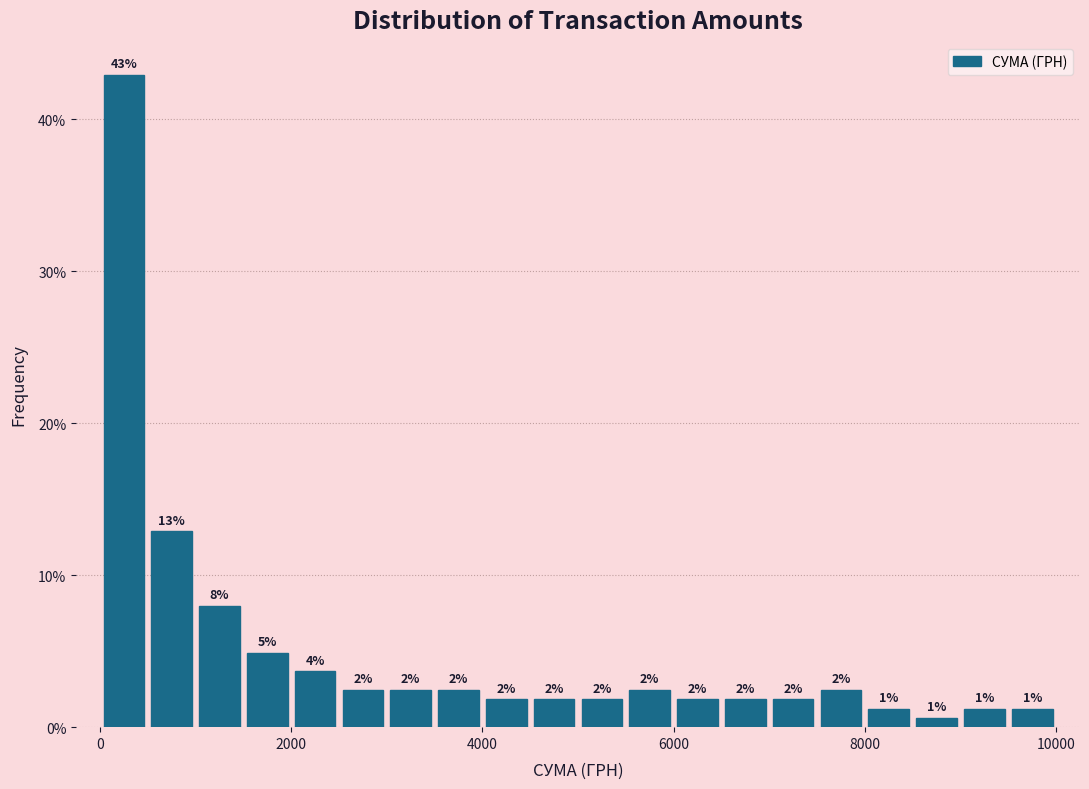

Around what value on the x-axis is the tallest bar? Give the approximate position of its centre, as read against the axis.

200